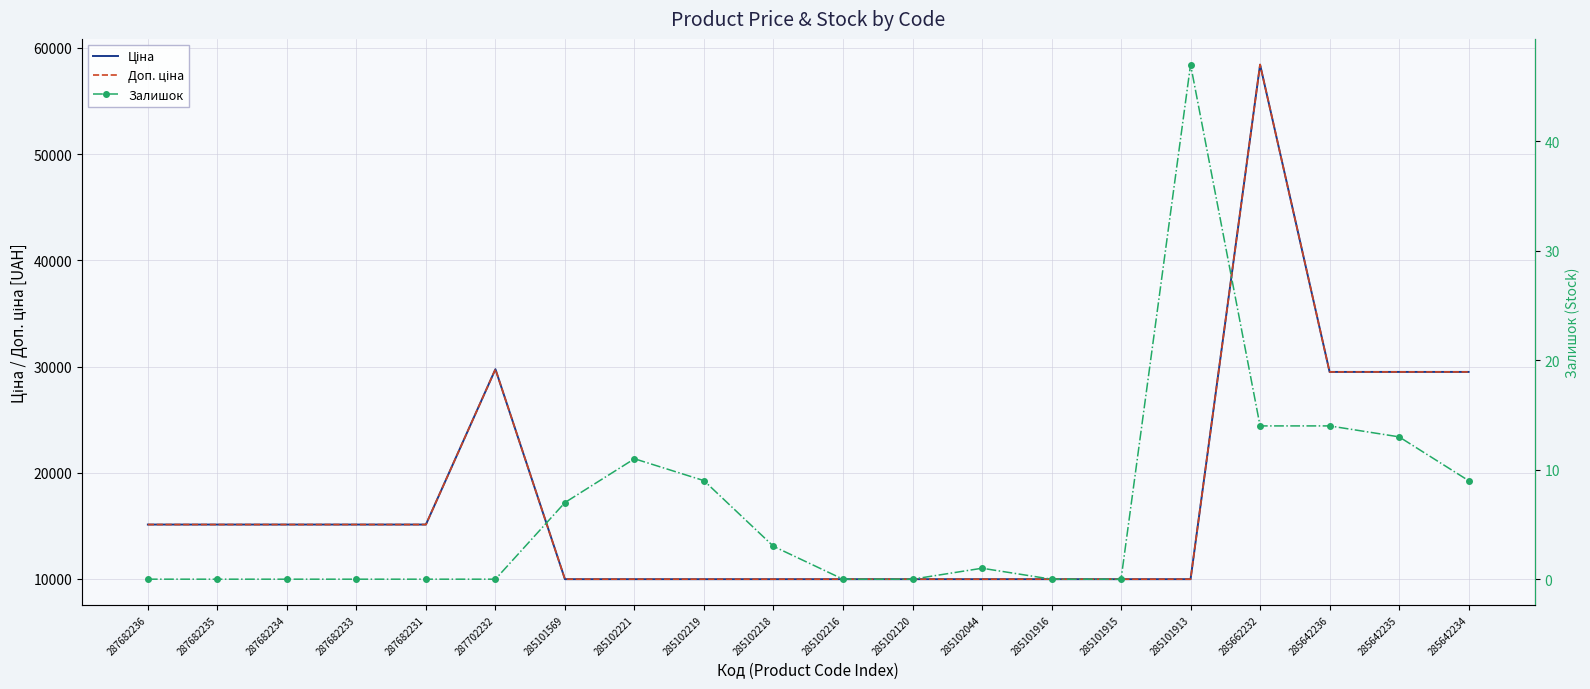

Which category has the highest value in the Ціна series?

285662232